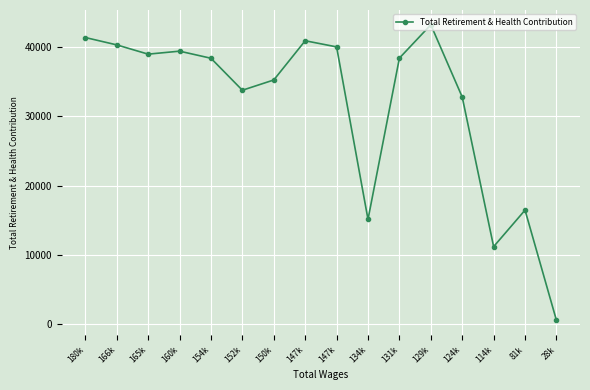

Reading right to left, what are all the values shown in this chart?

571	16464	11198	32773	43194	38388	15128	40005	40890	35234	33753	38366	39389	38958	40294	41355